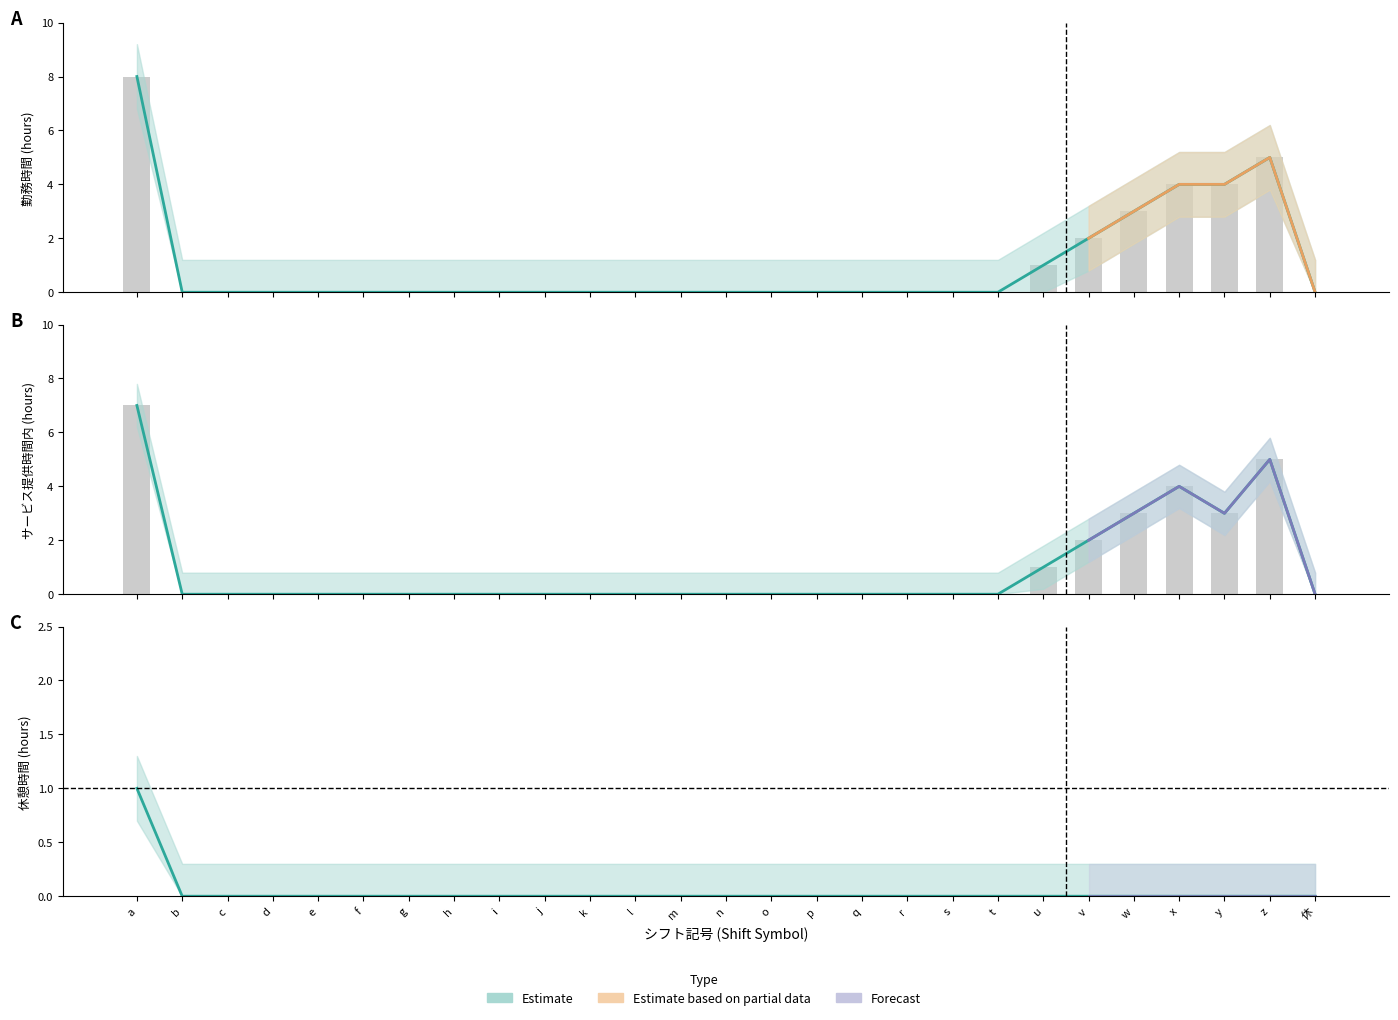

How many bars are there in each group?

3